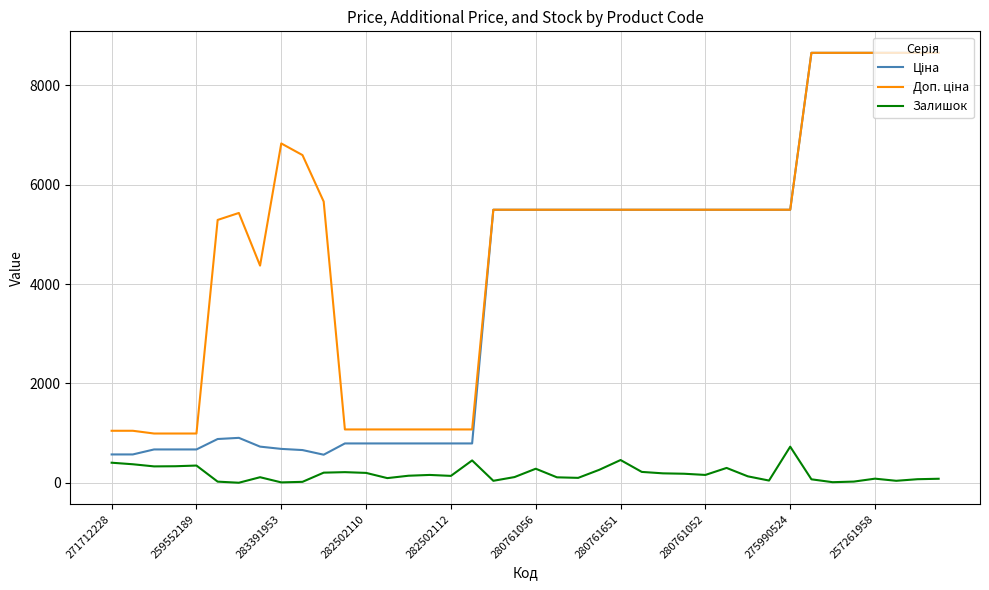

Is this an area chart (filled region under the line)?

No